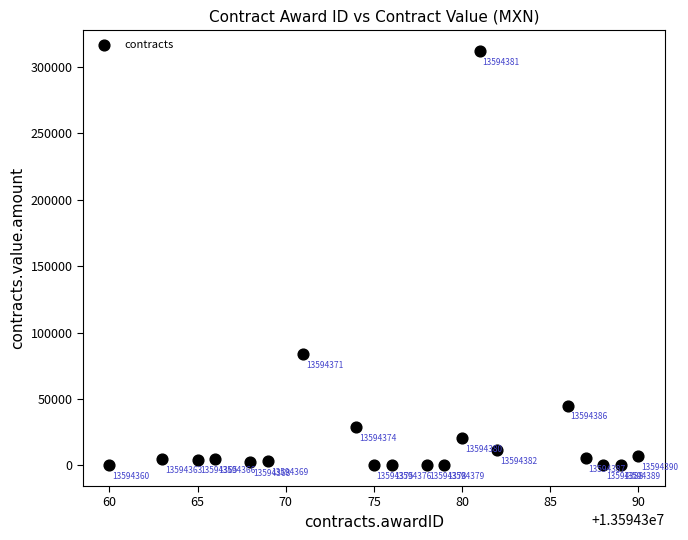

What is the range of X values (max minus min)?

30.0